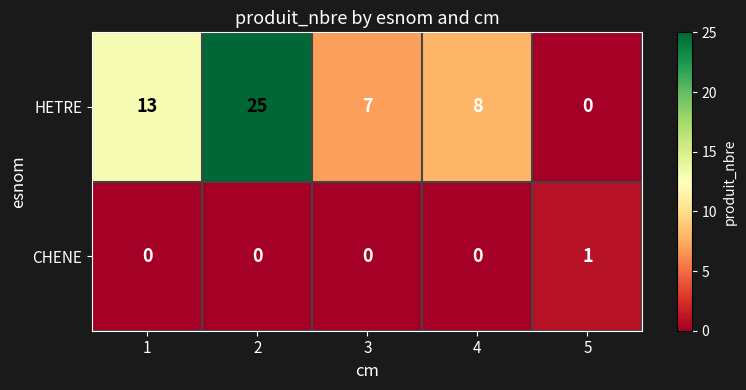

What is the sum of all HETRE values?

53